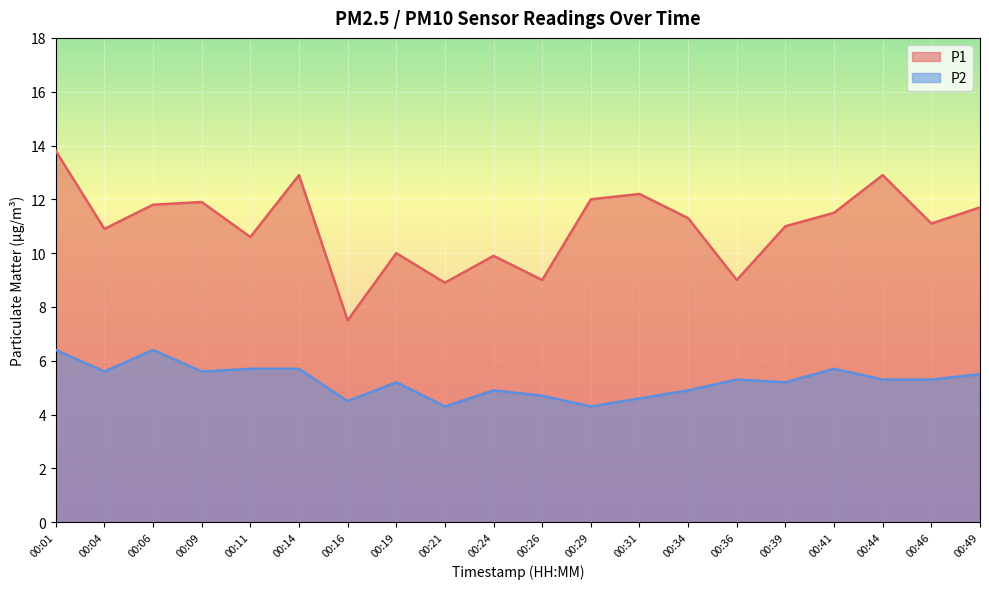

Which series changed the most between 00:09 and 00:14?

P1